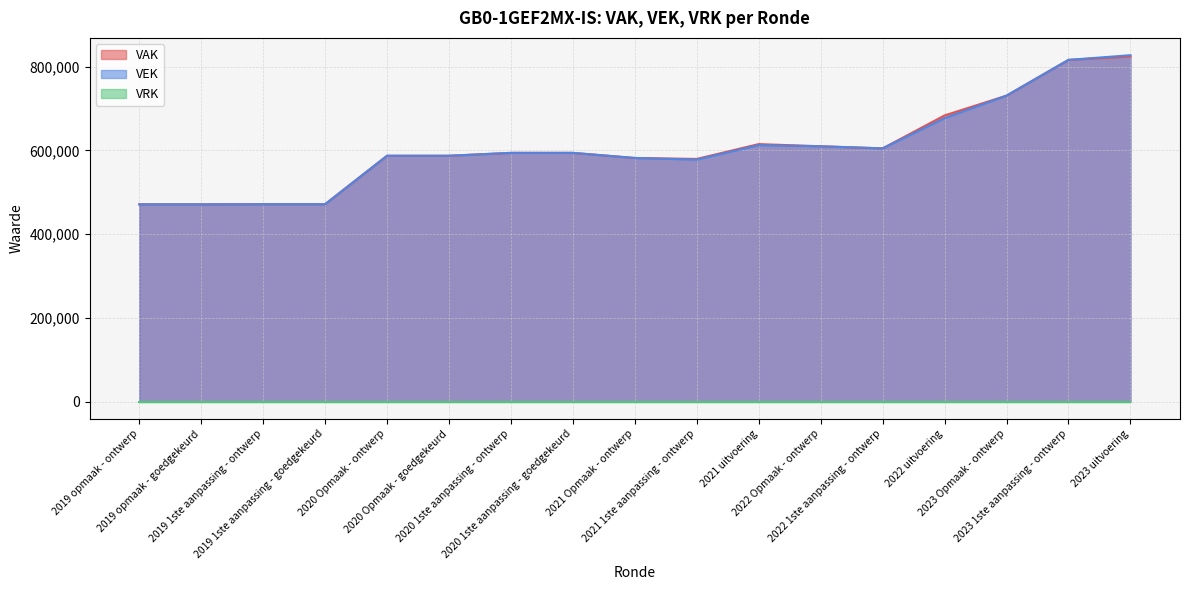

True or false: VEK and VAK intersect in this chart.

True